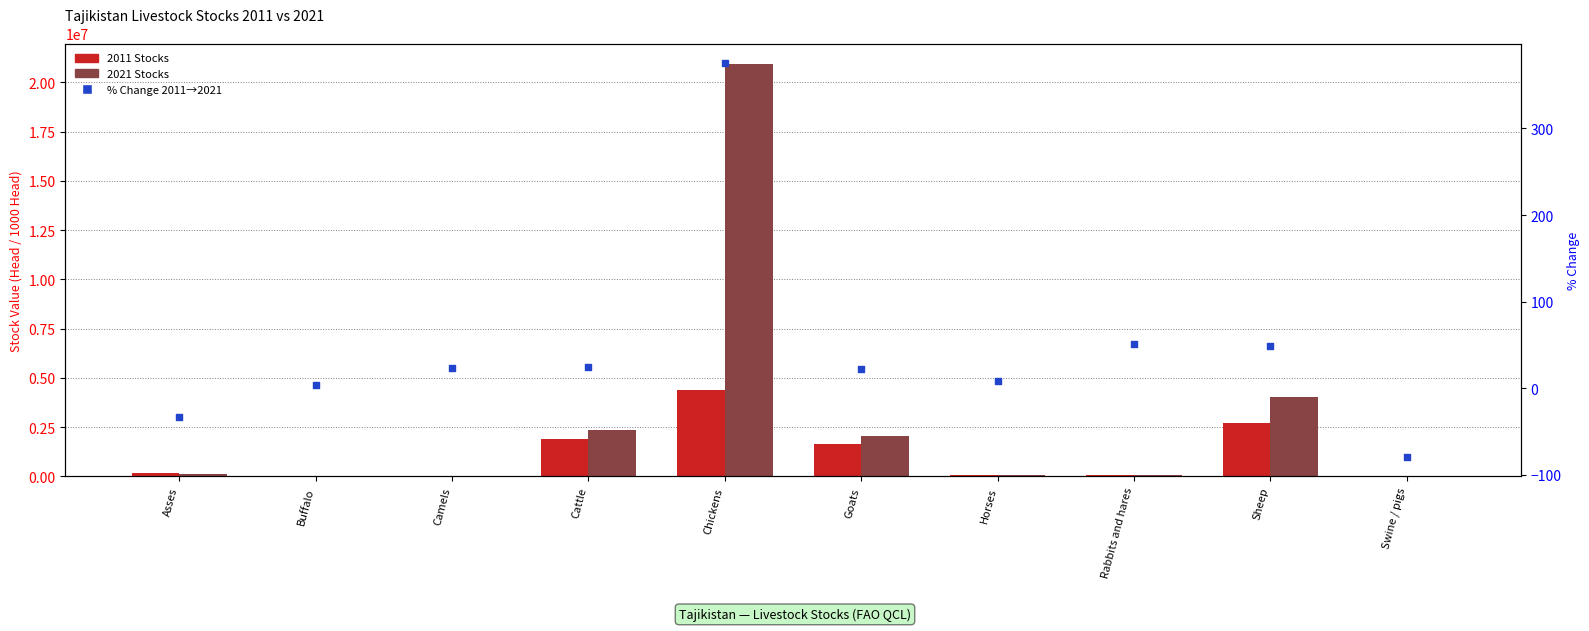

At which category is the sum across all series the highest?

Chickens